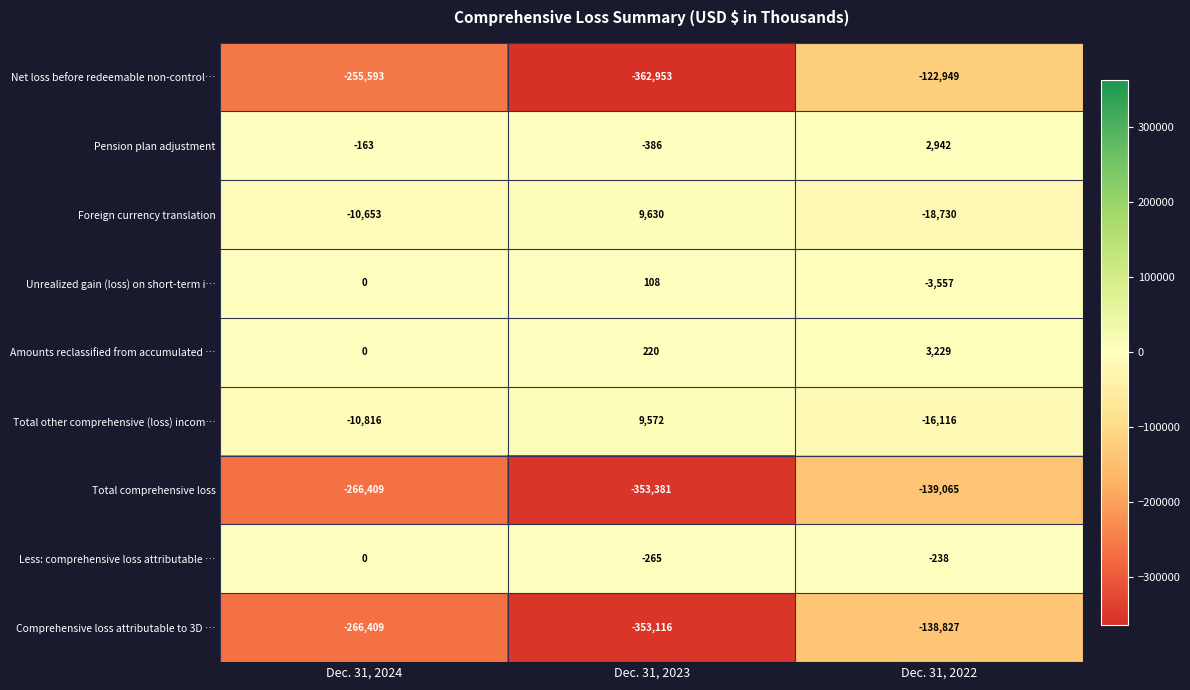

At which label is Total comprehensive loss closest to -246223?

Dec. 31, 2024